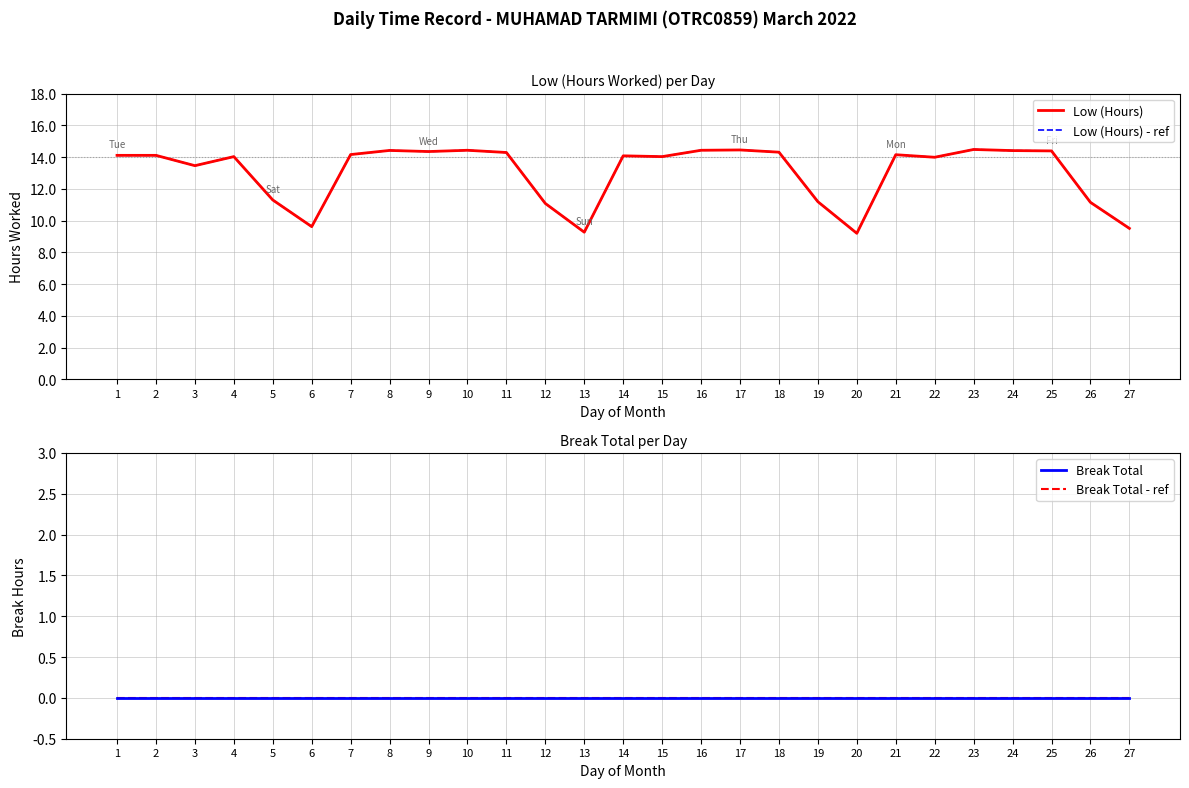

Reading right to left, extract all data points from this chart.

Low (Hours): 27=9.5	26=11.2	25=14.4	24=14.4	23=14.5	22=14.0	21=14.2	20=9.2	19=11.2	18=14.3	17=14.4	16=14.4	15=14.0	14=14.1	13=9.3	12=11.1	11=14.3	10=14.4	9=14.3	8=14.4	7=14.2	6=9.6	5=11.3	4=14.0	3=13.5	2=14.1	1=14.1
Low (Hours) - ref: 27=9.5	26=11.2	25=14.4	24=14.4	23=14.5	22=14.0	21=14.2	20=9.2	19=11.2	18=14.3	17=14.4	16=14.4	15=14.0	14=14.1	13=9.3	12=11.1	11=14.3	10=14.4	9=14.3	8=14.4	7=14.2	6=9.6	5=11.3	4=14.0	3=13.5	2=14.1	1=14.1
Break Total: 27=0.0	26=0.0	25=0.0	24=0.0	23=0.0	22=0.0	21=0.0	20=0.0	19=0.0	18=0.0	17=0.0	16=0.0	15=0.0	14=0.0	13=0.0	12=0.0	11=0.0	10=0.0	9=0.0	8=0.0	7=0.0	6=0.0	5=0.0	4=0.0	3=0.0	2=0.0	1=0.0
Break Total - ref: 27=0.0	26=0.0	25=0.0	24=0.0	23=0.0	22=0.0	21=0.0	20=0.0	19=0.0	18=0.0	17=0.0	16=0.0	15=0.0	14=0.0	13=0.0	12=0.0	11=0.0	10=0.0	9=0.0	8=0.0	7=0.0	6=0.0	5=0.0	4=0.0	3=0.0	2=0.0	1=0.0